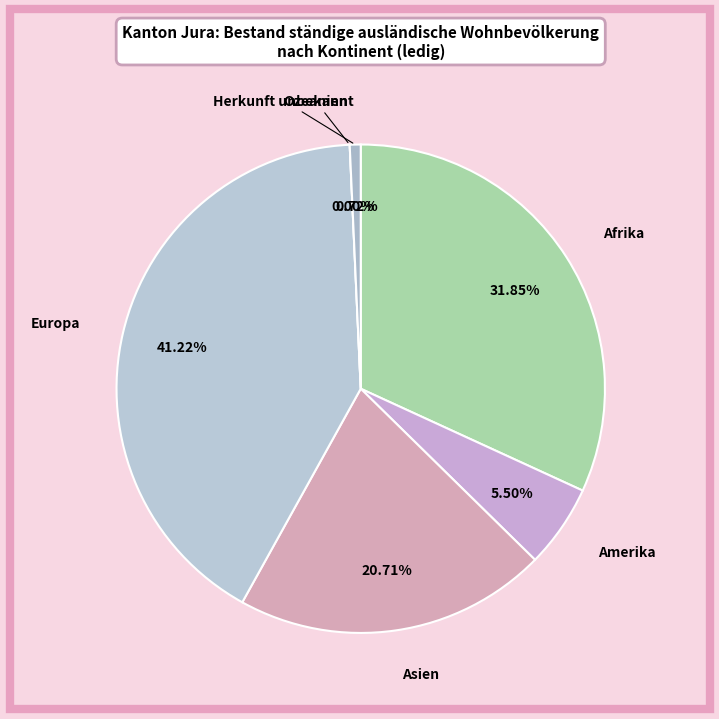

To the nearest percent, what is the combined percentage of Ozeanien and Afrika?

32%